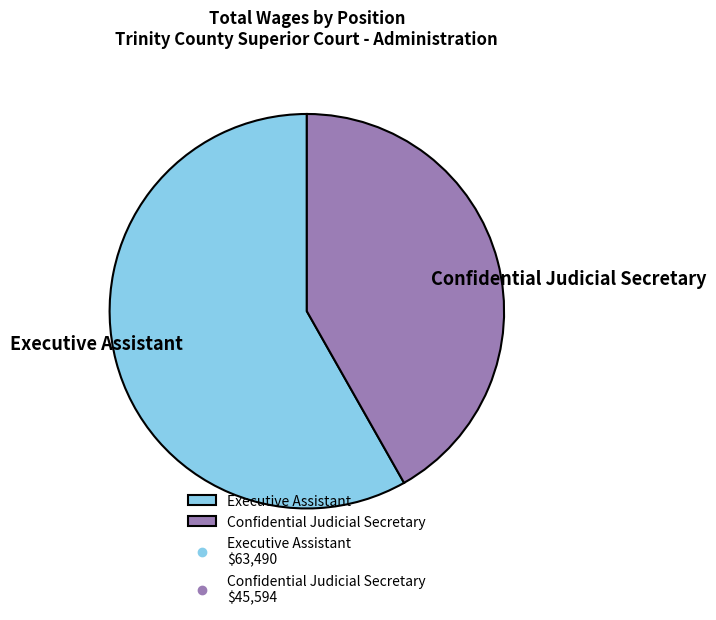

Is it true that Confidential Judicial Secretary is 42% of the pie?

True